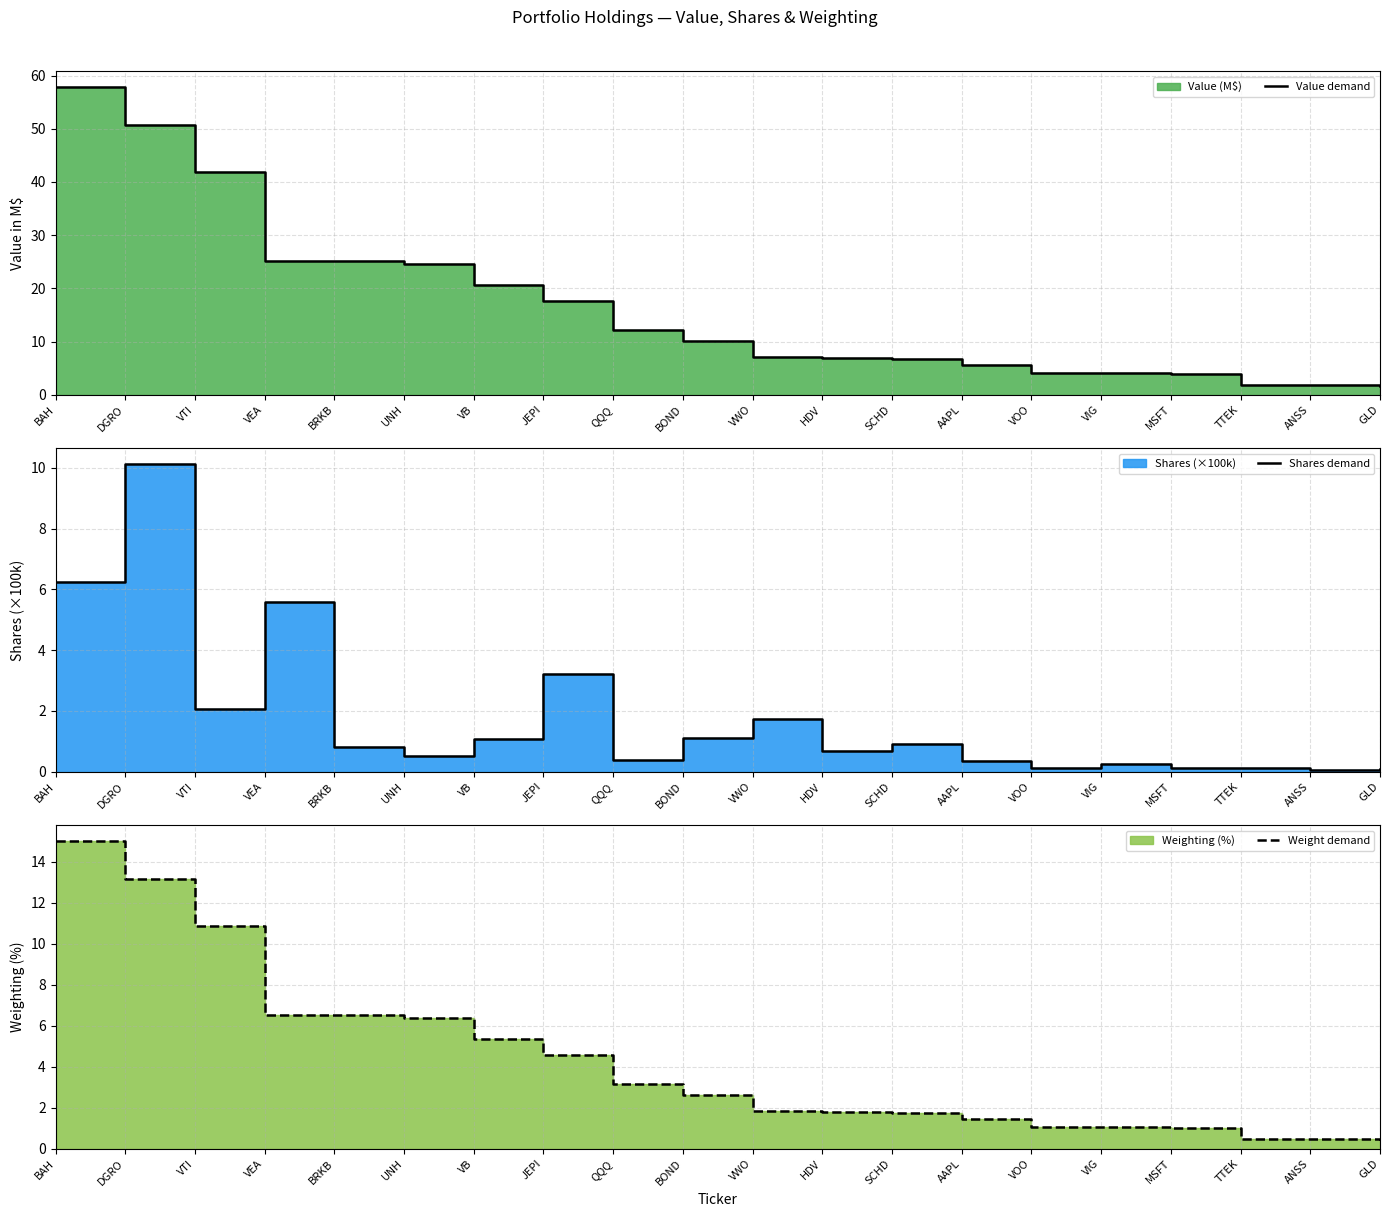

At how many categories does at least one series exceed 35?

3